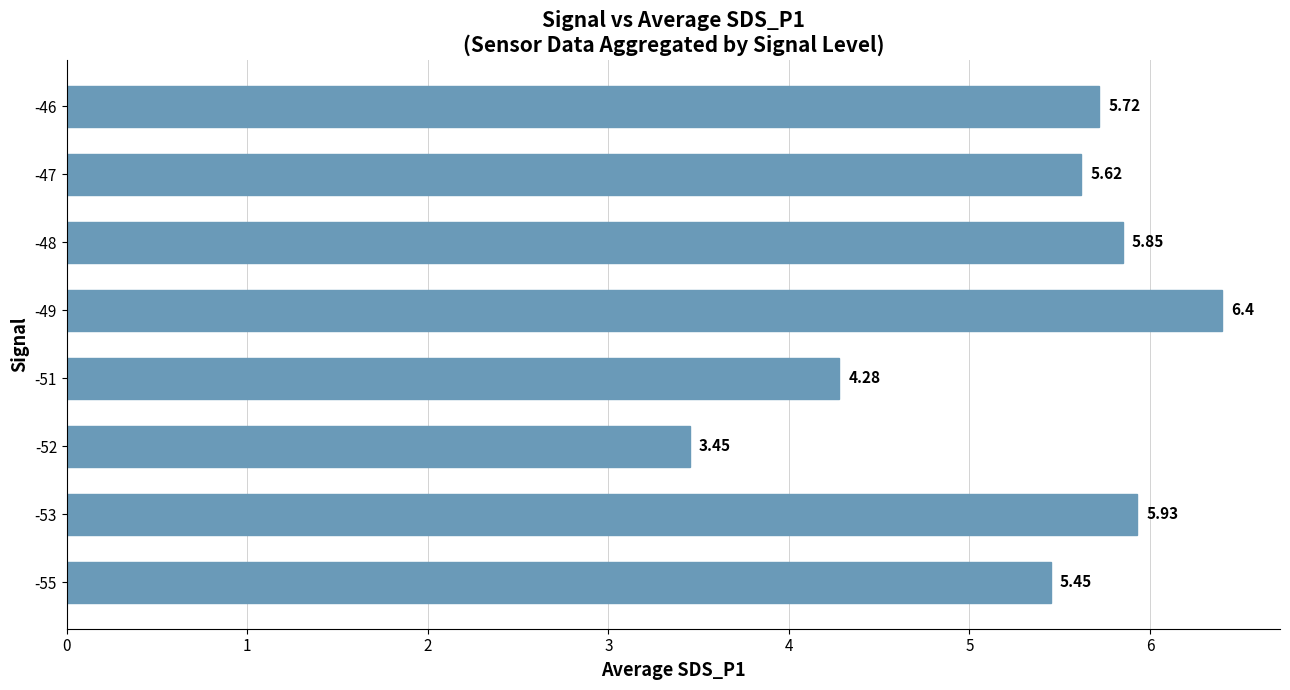

List the labels in order of value, largest first.

-49, -53, -48, -46, -47, -55, -51, -52